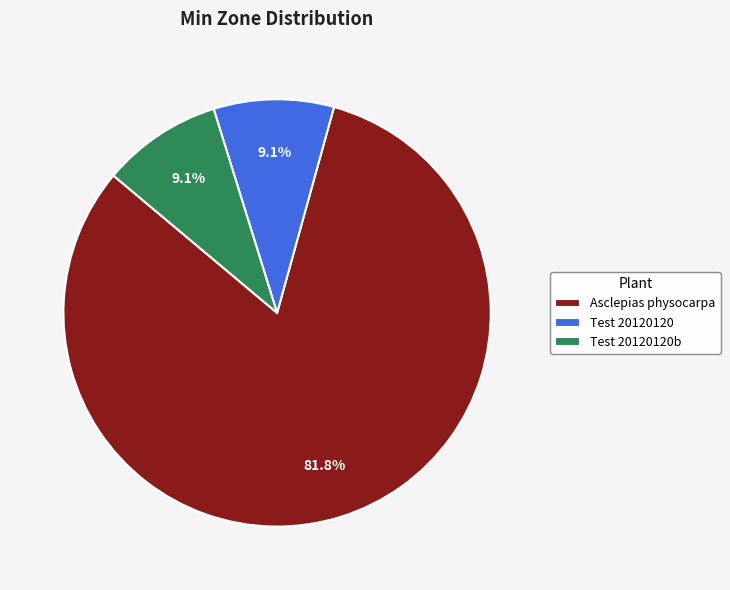

To the nearest percent, what is the combined percentage of Asclepias physocarpa and Test 20120120b?

91%